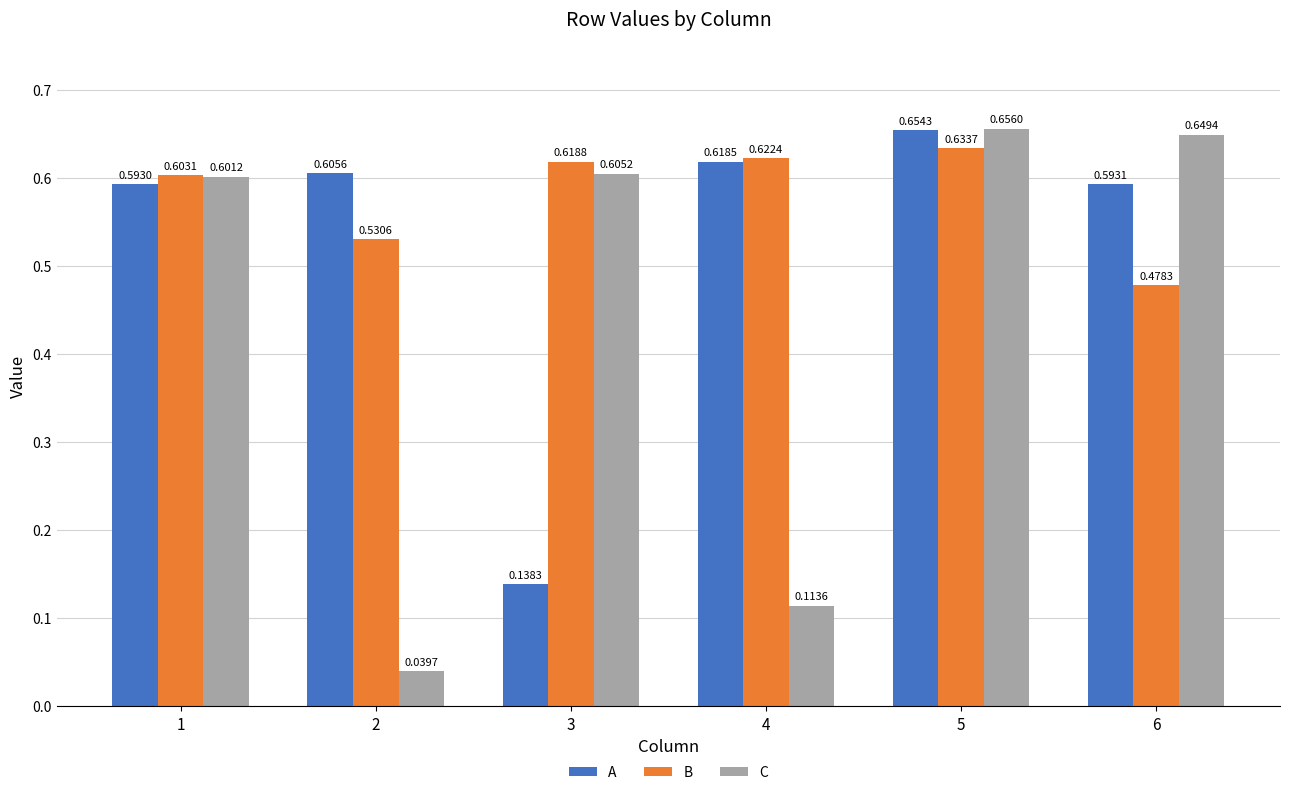

Which category has the lowest value in the B series?

6